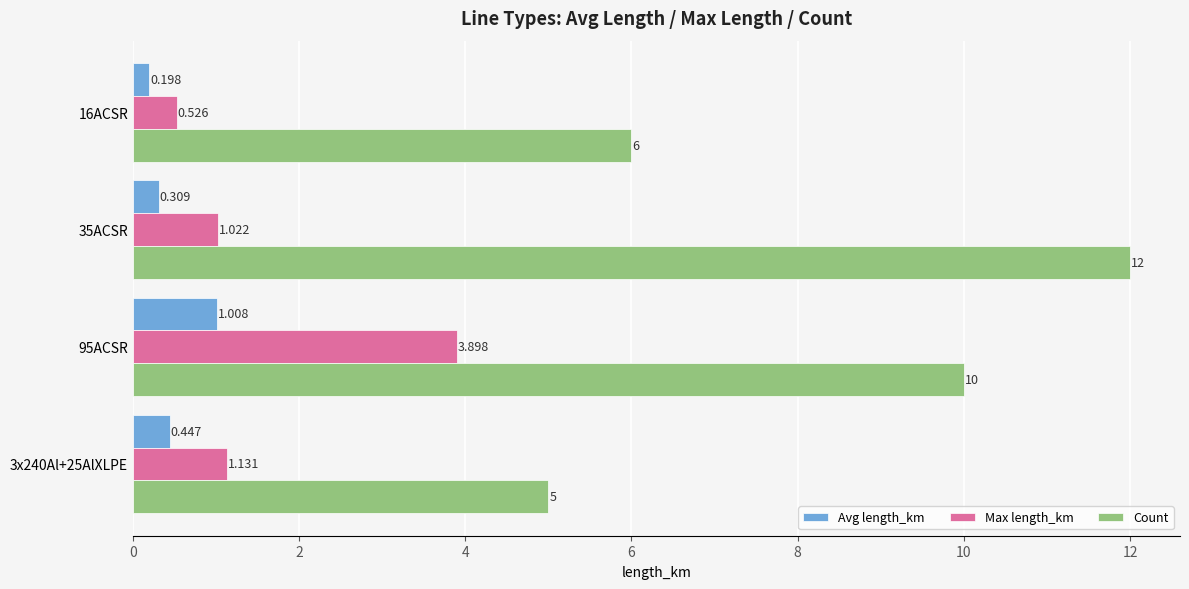

What are all the series names shown in the legend?

Avg length_km, Max length_km, Count